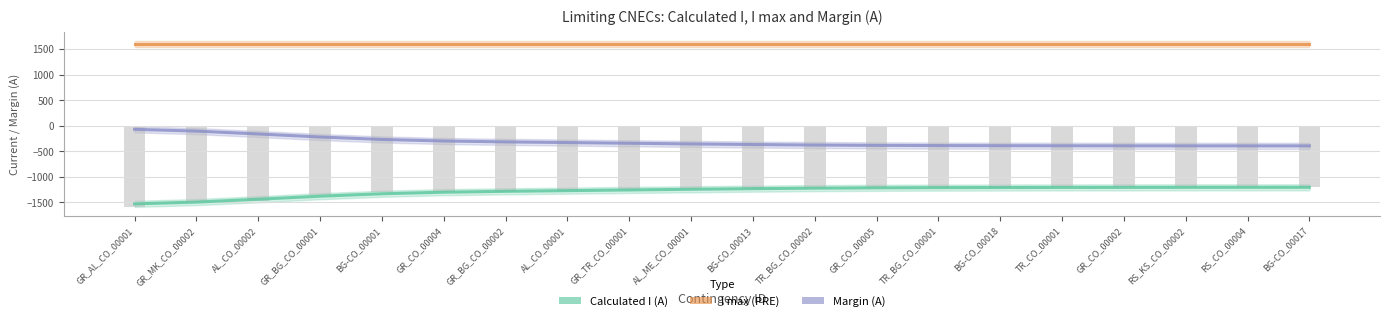

What is the value of the Margin (A) bar at the 4th from the left?

-221.2